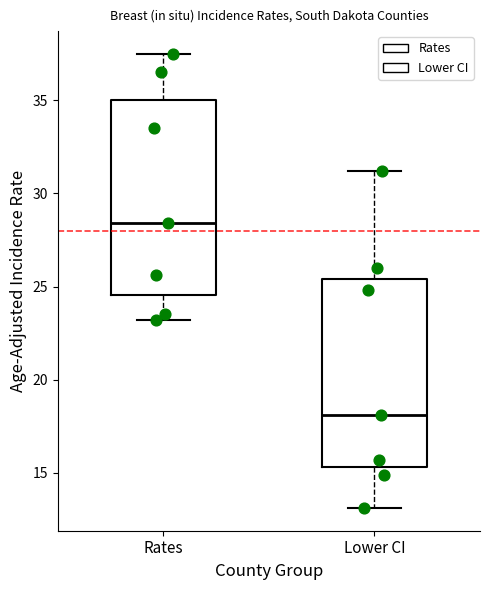

Reading left to right, transcribe this box plot: for each box, give where its median line is, the range the box spans, and where its two whiskers end, as read against the y-axis. The values are not printed on the chart, so give them approximately, as read against the axis.

Rates: median 28.5, box 24.5 to 35.0, whiskers 23.0 to 37.5
Lower CI: median 18.0, box 15.5 to 25.5, whiskers 13.0 to 31.0